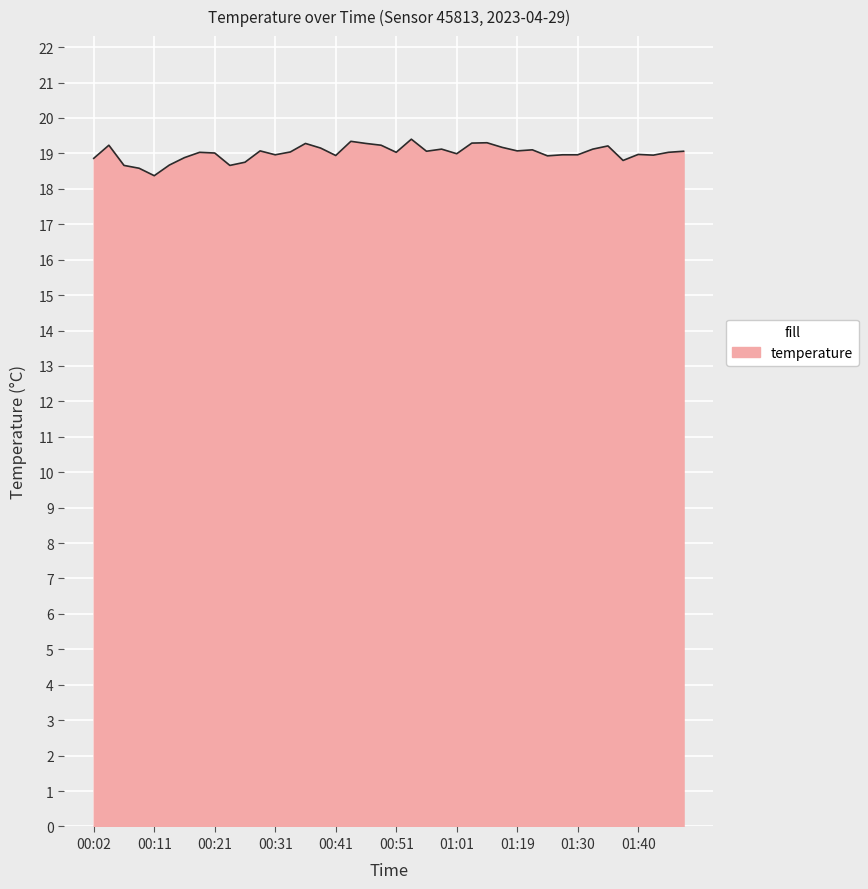

What is the difference between the second highest and second lowest values?

0.8